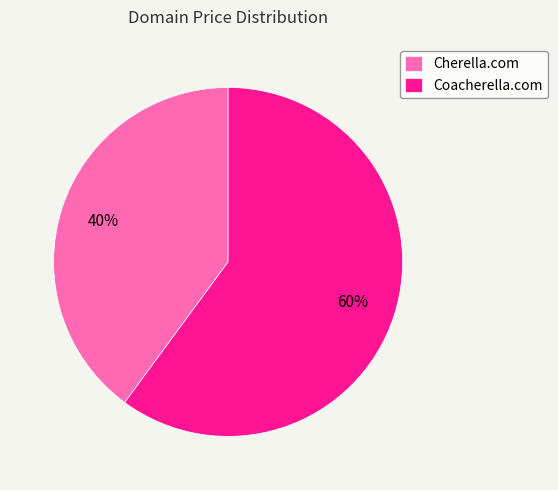

Approximately how many times larger is the value at Coacherella.com compared to Cherella.com?

1.5